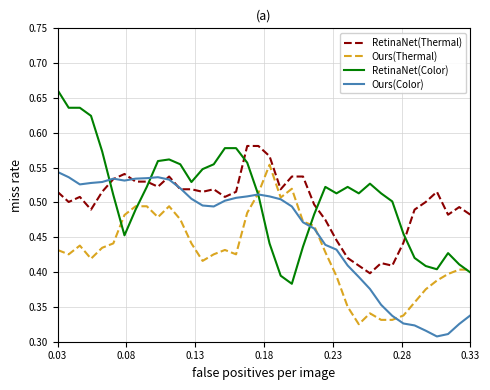

True or false: RetinaNet(Thermal) and Ours(Thermal) cross at least once.

False